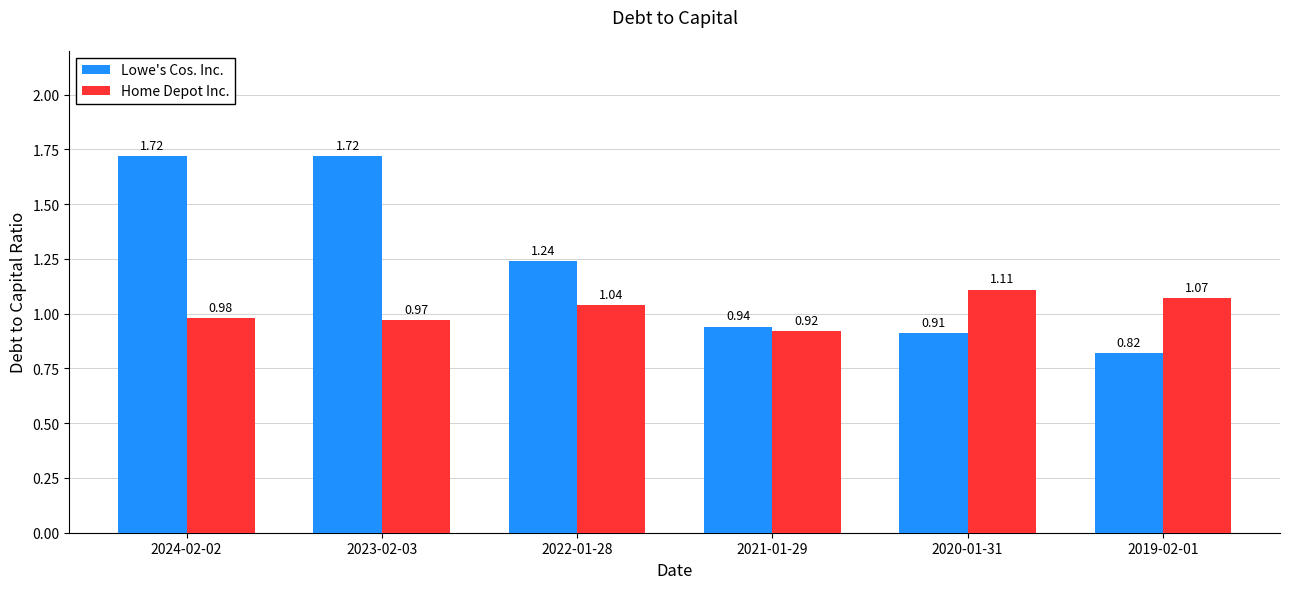

Rank the series at 2023-02-03 from highest to lowest value.

Lowe's Cos. Inc., Home Depot Inc.